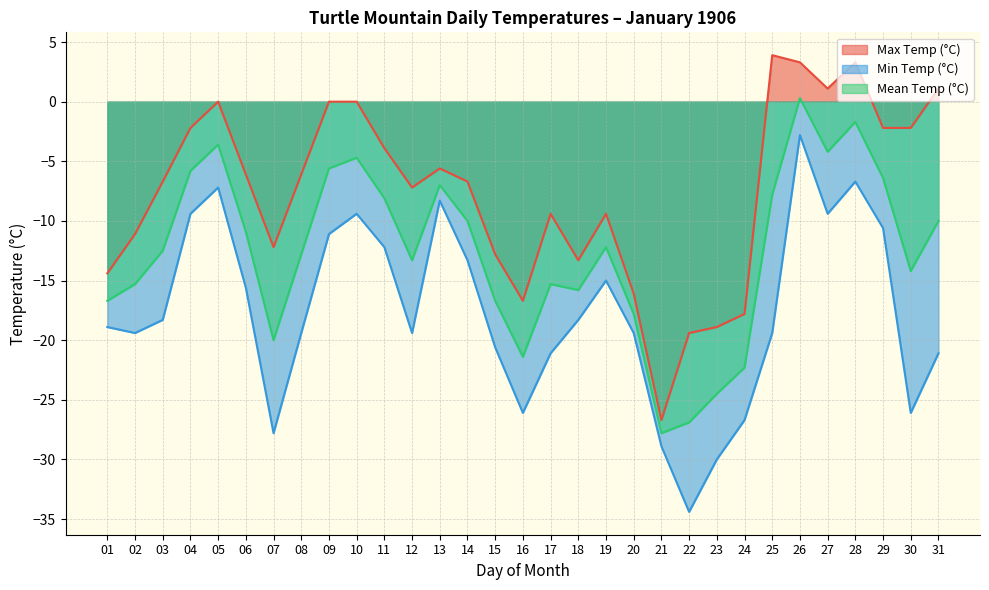

Reading left to right, list all the values displayed in this chart.

Max Temp (°C): 01=-14.4	02=-11.1	03=-6.7	04=-2.2	05=0.0	06=-6.1	07=-12.2	08=-6.1	09=0.0	10=0.0	11=-3.9	12=-7.2	13=-5.6	14=-6.7	15=-12.8	16=-16.7	17=-9.4	18=-13.3	19=-9.4	20=-16.1	21=-26.7	22=-19.4	23=-18.9	24=-17.8	25=3.9	26=3.3	27=1.1	28=3.3	29=-2.2	30=-2.2	31=1.1
Min Temp (°C): 01=-18.9	02=-19.4	03=-18.3	04=-9.4	05=-7.2	06=-15.6	07=-27.8	08=-19.4	09=-11.1	10=-9.4	11=-12.2	12=-19.4	13=-8.3	14=-13.3	15=-20.6	16=-26.1	17=-21.1	18=-18.3	19=-15.0	20=-19.4	21=-28.9	22=-34.4	23=-30.0	24=-26.7	25=-19.4	26=-2.8	27=-9.4	28=-6.7	29=-10.6	30=-26.1	31=-21.1
Mean Temp (°C): 01=-16.7	02=-15.3	03=-12.5	04=-5.8	05=-3.6	06=-10.9	07=-20.0	08=-12.8	09=-5.6	10=-4.7	11=-8.1	12=-13.3	13=-7.0	14=-10.0	15=-16.7	16=-21.4	17=-15.3	18=-15.8	19=-12.2	20=-17.8	21=-27.8	22=-26.9	23=-24.5	24=-22.3	25=-7.8	26=0.3	27=-4.2	28=-1.7	29=-6.4	30=-14.2	31=-10.0